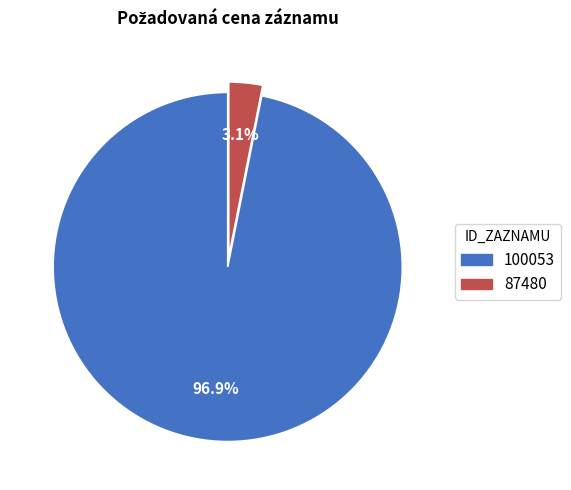

What percentage do 100053 and 87480 together represent?

100.0%